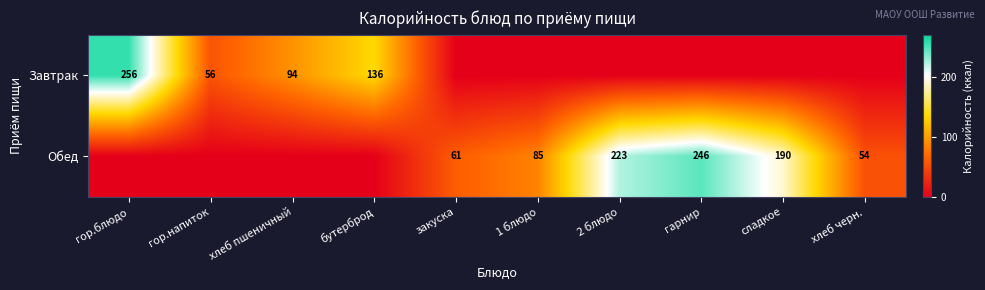

Is it true that Обед equals 85 at 1 блюдо?

True